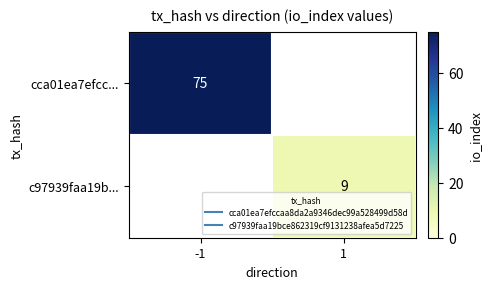

Which label corresponds to the largest value in the chart?

-1